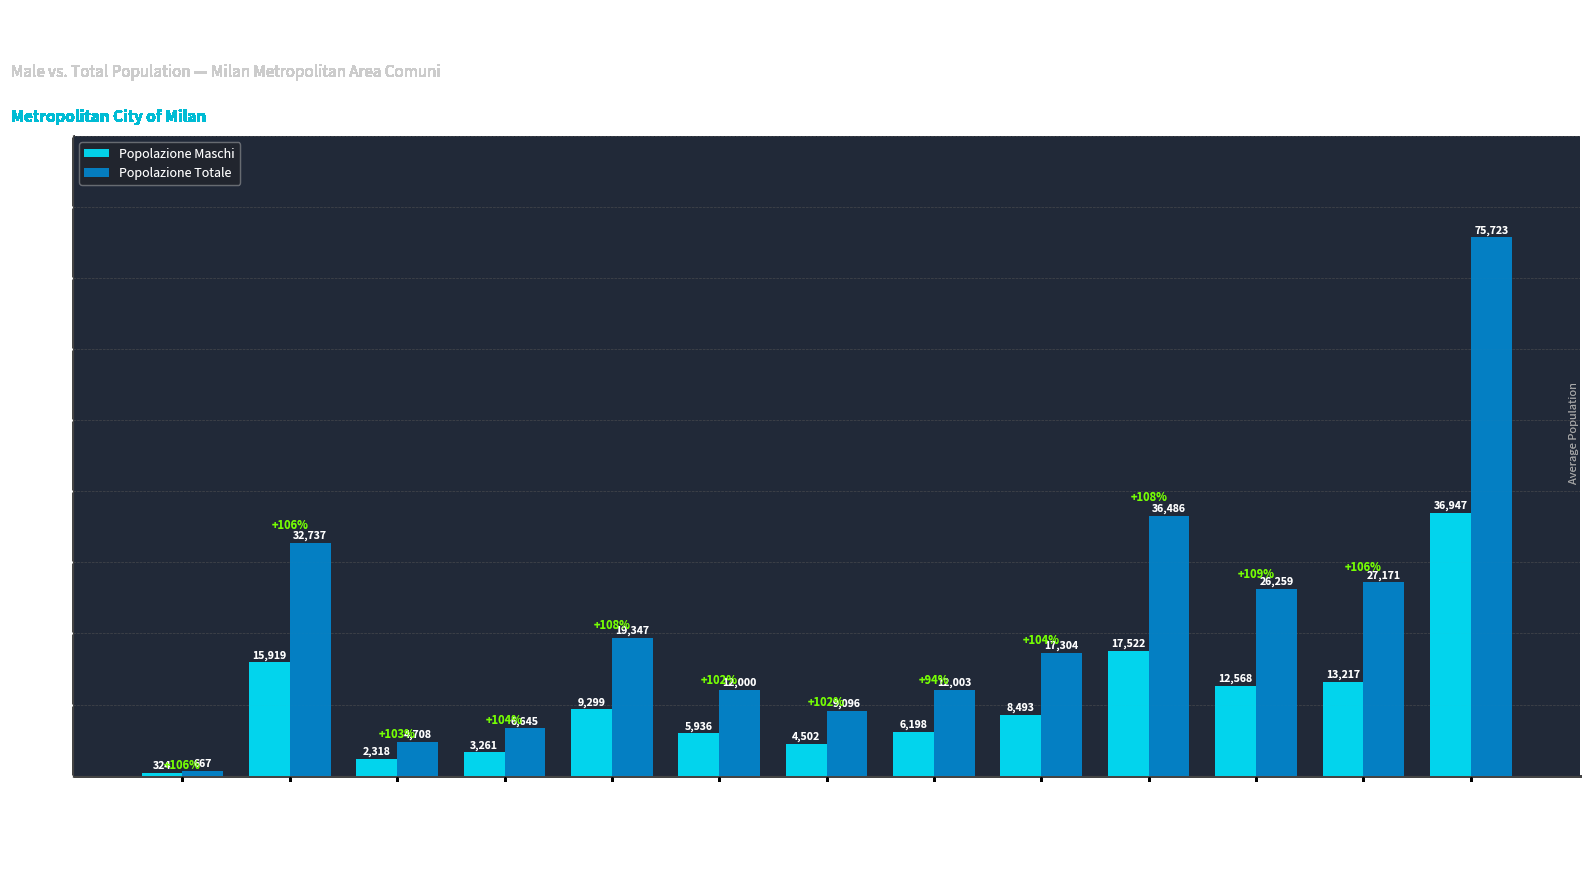

Reading left to right, list all the values displayed in this chart.

Popolazione Maschi: Nosate
(Alto Milanese)=324	Abbiategrasso
(Magentino Abbiatense)=15919	Albairate
(Magentino Abbiatense)=2318	Arconate
(Alto Milanese)=3261	Arese
(Nord Ovest)=9299	Arluno
(Magentino Abbiatense)=5936	Assago
(Sud Ovest)=4502	Baranzate
(Nord Ovest)=6198	Bareggio
(Magentino Abbiatense)=8493	Bollate
(Nord Ovest)=17522	Bresso
(Nord Milano)=12568	Buccinasco
(Sud Ovest)=13217	Cinisello Balsamo
(Nord Milano)=36947
Popolazione Totale: Nosate
(Alto Milanese)=667	Abbiategrasso
(Magentino Abbiatense)=32737	Albairate
(Magentino Abbiatense)=4708	Arconate
(Alto Milanese)=6645	Arese
(Nord Ovest)=19347	Arluno
(Magentino Abbiatense)=12000	Assago
(Sud Ovest)=9096	Baranzate
(Nord Ovest)=12003	Bareggio
(Magentino Abbiatense)=17304	Bollate
(Nord Ovest)=36486	Bresso
(Nord Milano)=26259	Buccinasco
(Sud Ovest)=27171	Cinisello Balsamo
(Nord Milano)=75723